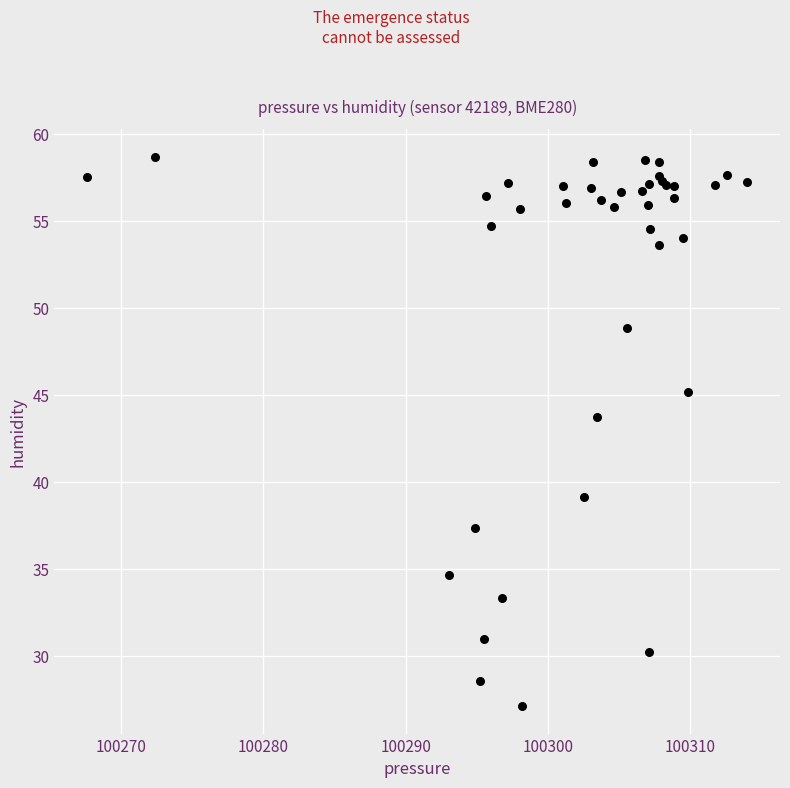

What Y value in the scatter plot is closest to 42?

43.7